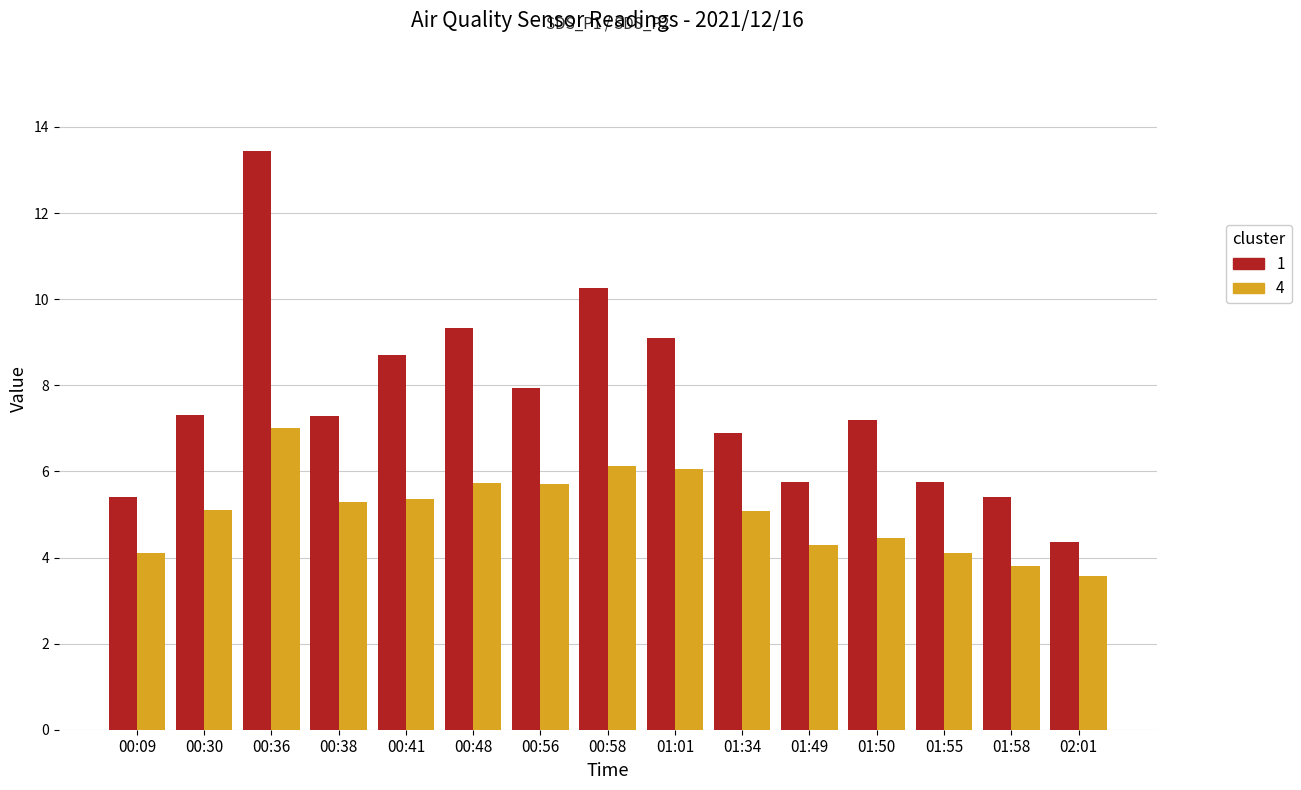

What is the total value across all series at 01:49?

10.1